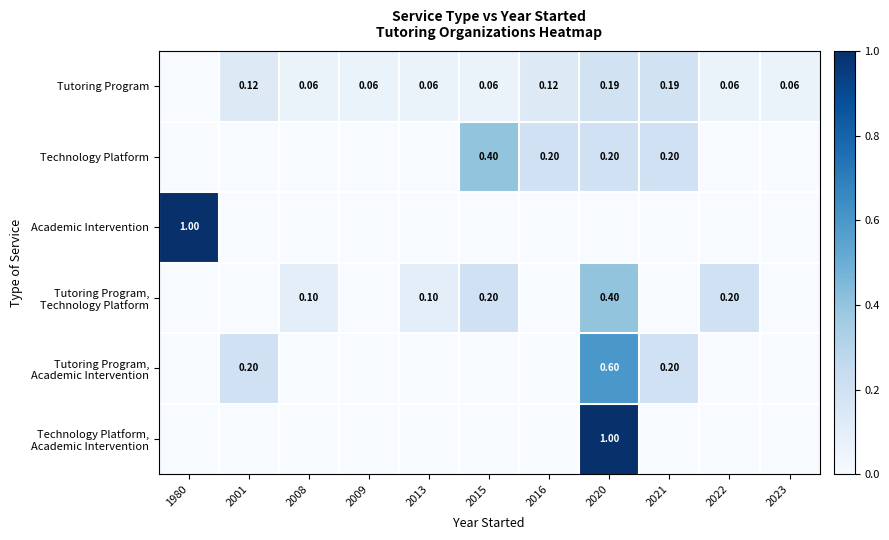

List the labels in order of Technology Platform, Academic Intervention value, smallest first.

1980, 2001, 2008, 2009, 2013, 2015, 2016, 2021, 2022, 2023, 2020